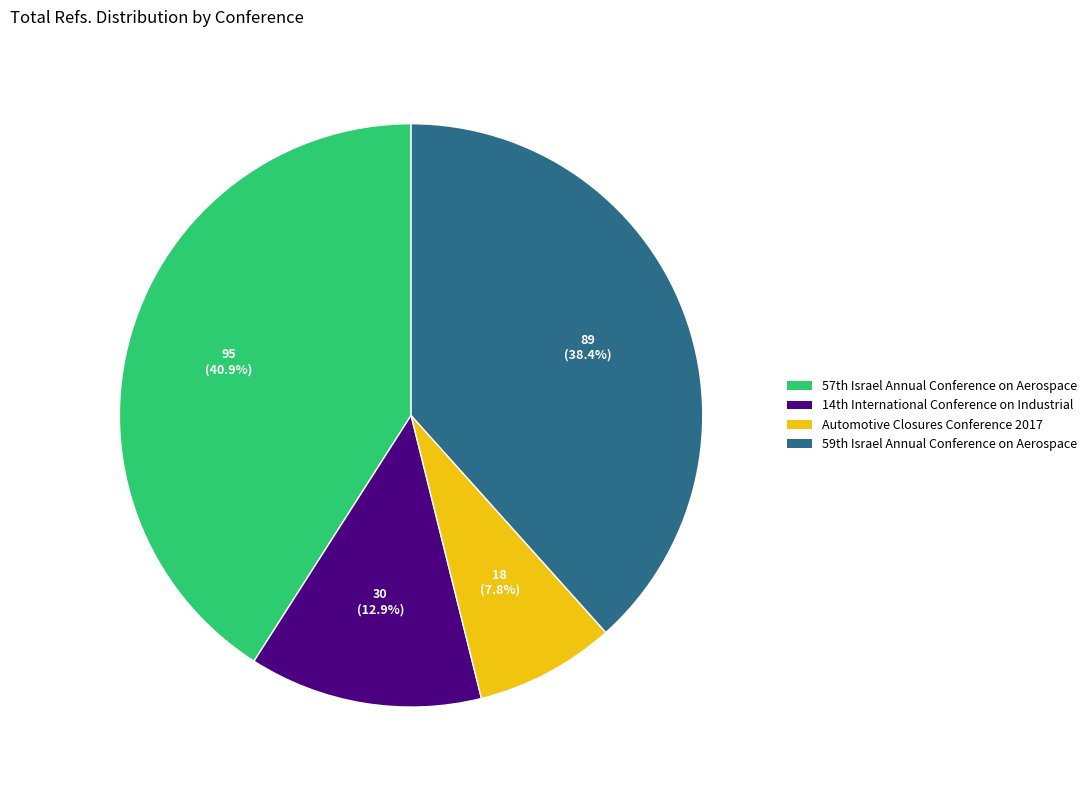

How many segments does this pie chart have?

4